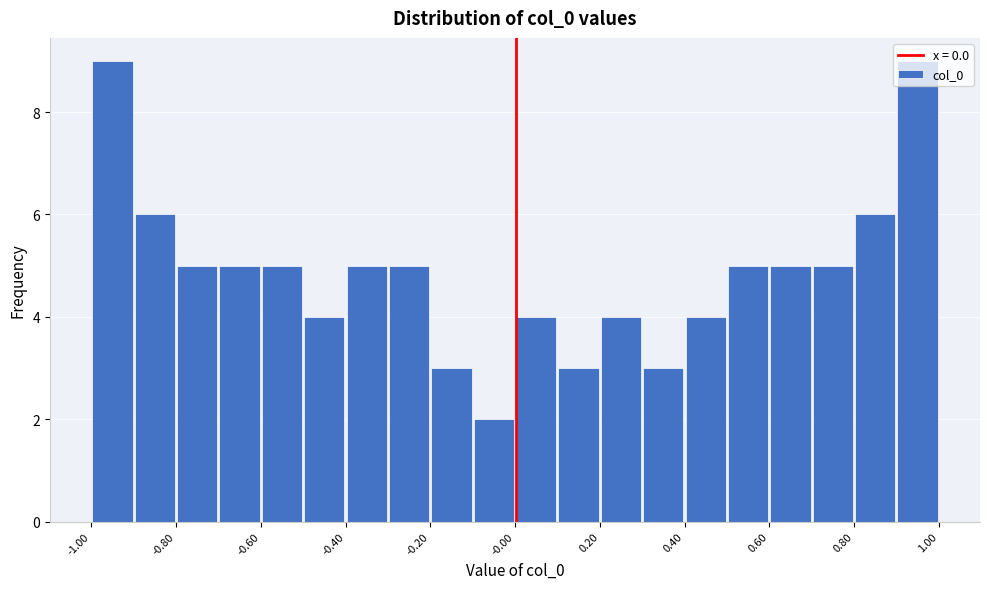

Reading left to right, transcribe this chart: for each bar, give the range it covers on the x-axis and its height. Neither the bar edges nor the heights are printed on the chart, so give them approximately, as read against the axes.

-1.0 to -0.9: 9
-0.9 to -0.8: 6
-0.8 to -0.7: 5
-0.7 to -0.6: 5
-0.6 to -0.5: 5
-0.5 to -0.4: 4
-0.4 to -0.3: 5
-0.3 to -0.2: 5
-0.2 to -0.1: 3
-0.1 to 0.0: 2
0.0 to 0.1: 4
0.1 to 0.2: 3
0.2 to 0.3: 4
0.3 to 0.4: 3
0.4 to 0.5: 4
0.5 to 0.6: 5
0.6 to 0.7: 5
0.7 to 0.8: 5
0.8 to 0.9: 6
0.9 to 1.0: 9